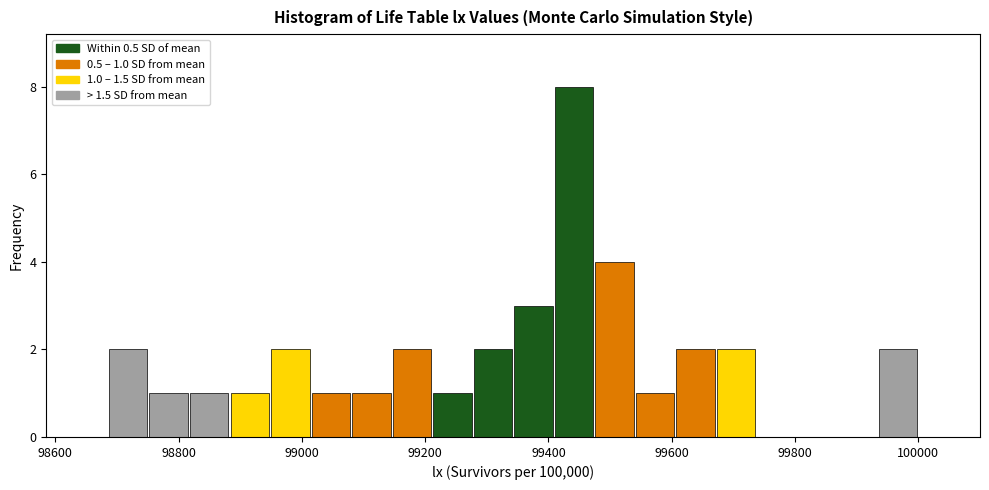

Around what value on the x-axis is the tallest bar? Give the approximate position of its centre, as read against the axis.

99440